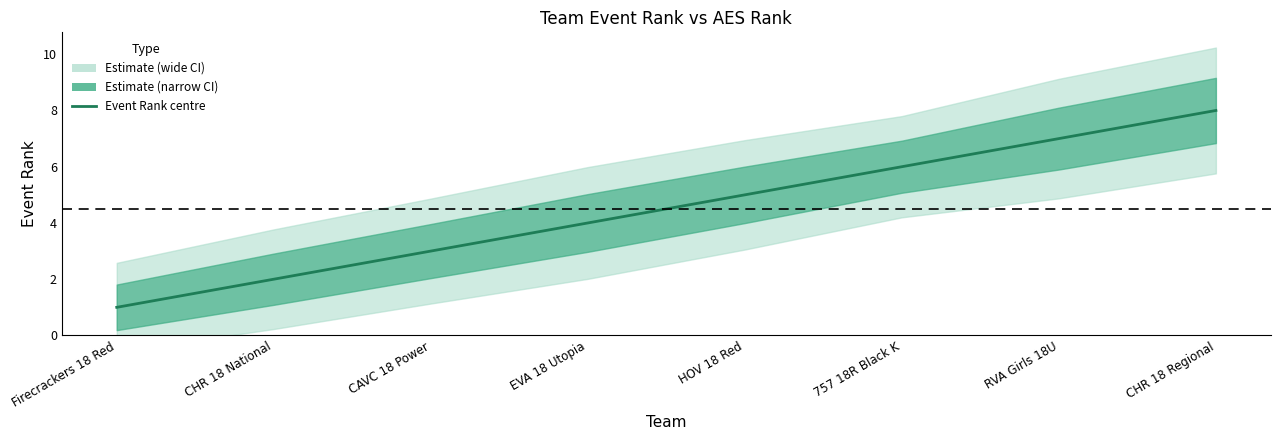

Which category has the lowest value across all series?

Firecrackers 18 Red